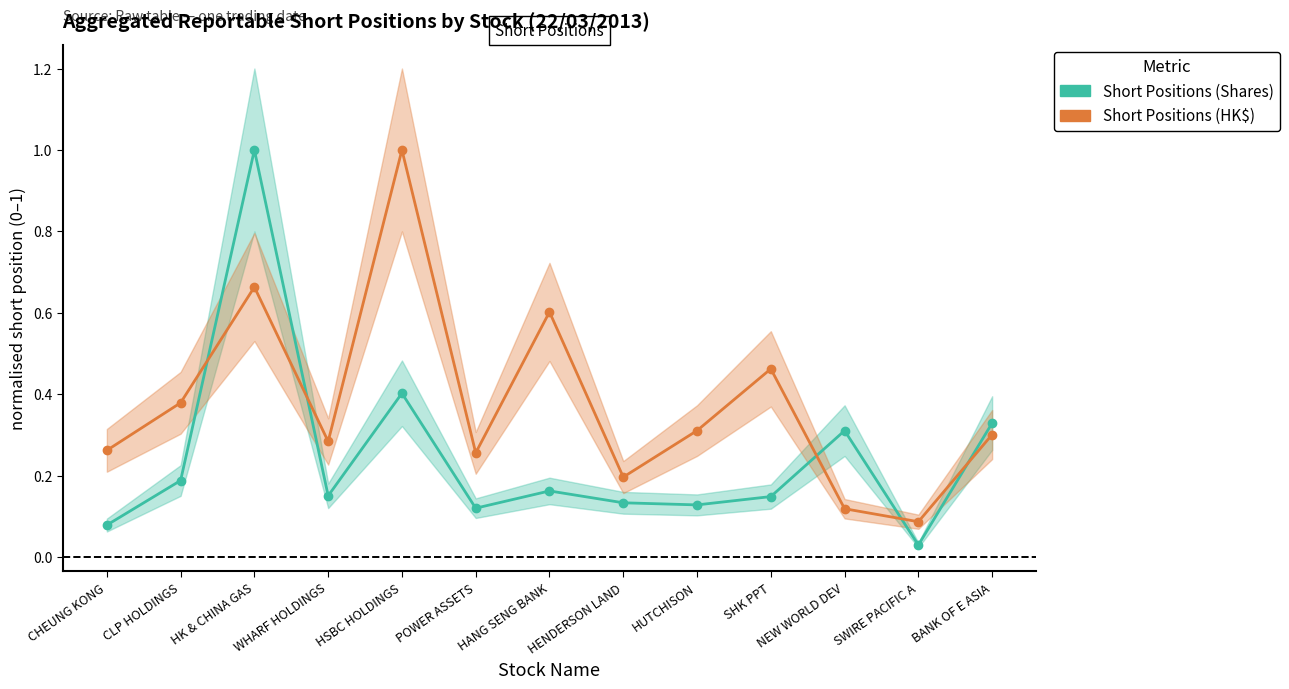

Count the number of categories in the chart.

13